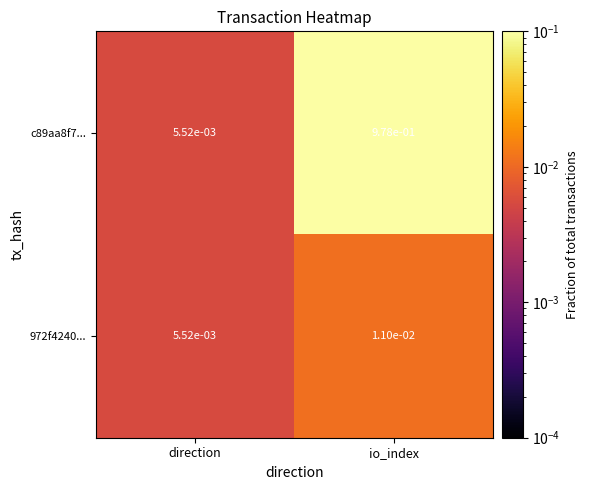

At which category does the chart reach its minimum across all series?

direction